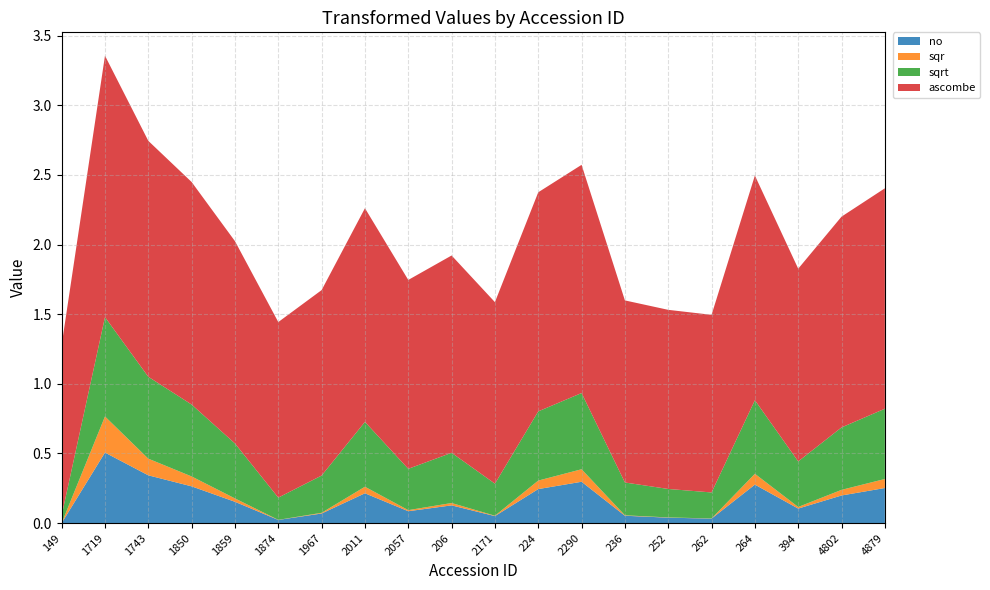

Reading left to right, extract all data points from this chart.

no: 149=0.0	1719=0.5	1743=0.3	1850=0.3	1859=0.2	1874=0.0	1967=0.1	2011=0.2	2057=0.1	206=0.1	2171=0.1	224=0.2	2290=0.3	236=0.1	252=0.0	262=0.0	264=0.3	394=0.1	4802=0.2	4879=0.3
sqr: 149=0.0	1719=0.3	1743=0.1	1850=0.1	1859=0.0	1874=0.0	1967=0.0	2011=0.0	2057=0.0	206=0.0	2171=0.0	224=0.1	2290=0.1	236=0.0	252=0.0	262=0.0	264=0.1	394=0.0	4802=0.0	4879=0.1
sqrt: 149=0.1	1719=0.7	1743=0.6	1850=0.5	1859=0.4	1874=0.2	1967=0.3	2011=0.5	2057=0.3	206=0.4	2171=0.2	224=0.5	2290=0.5	236=0.2	252=0.2	262=0.2	264=0.5	394=0.3	4802=0.4	4879=0.5
ascombe: 149=1.2	1719=1.9	1743=1.7	1850=1.6	1859=1.5	1874=1.3	1967=1.3	2011=1.5	2057=1.4	206=1.4	2171=1.3	224=1.6	2290=1.6	236=1.3	252=1.3	262=1.3	264=1.6	394=1.4	4802=1.5	4879=1.6